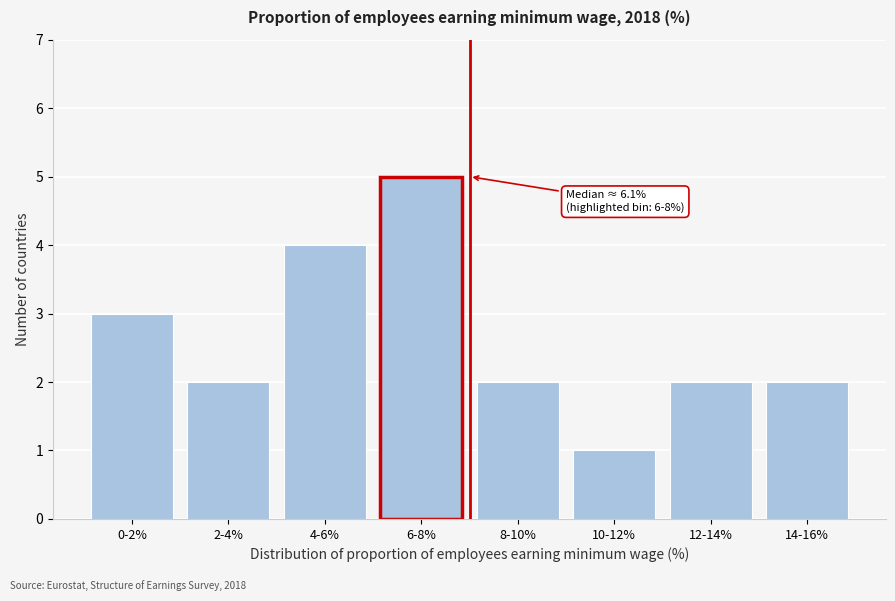

Reading left to right, list all the values displayed in this chart.

3	2	4	5	2	1	2	2